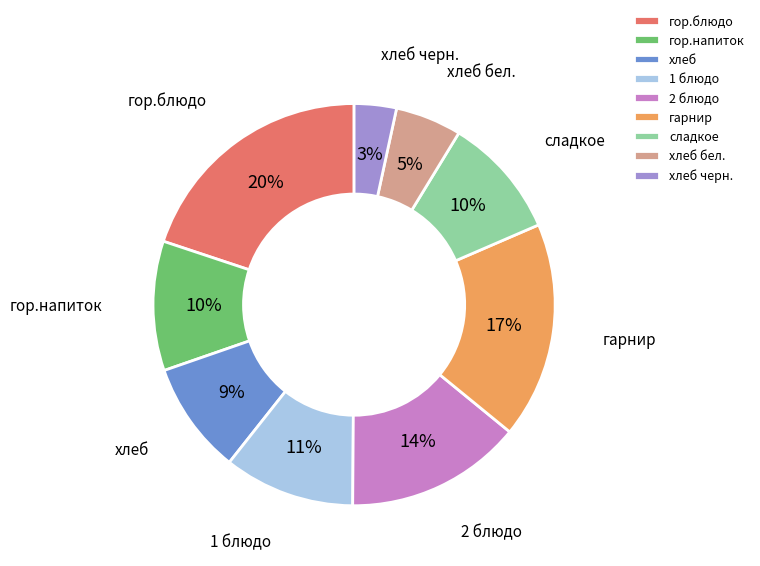

Combined, do гарнир and хлеб account for over 50%?

No